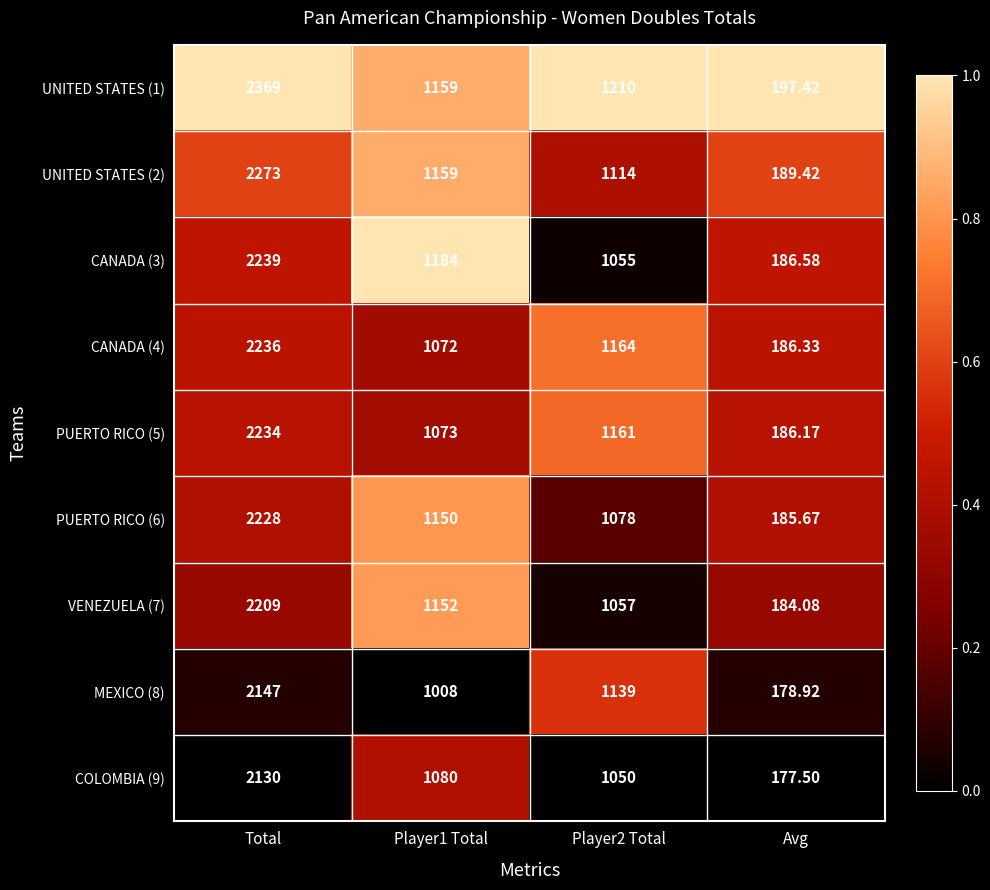

What is the difference between the highest and lowest values at Player2 Total?

160.0